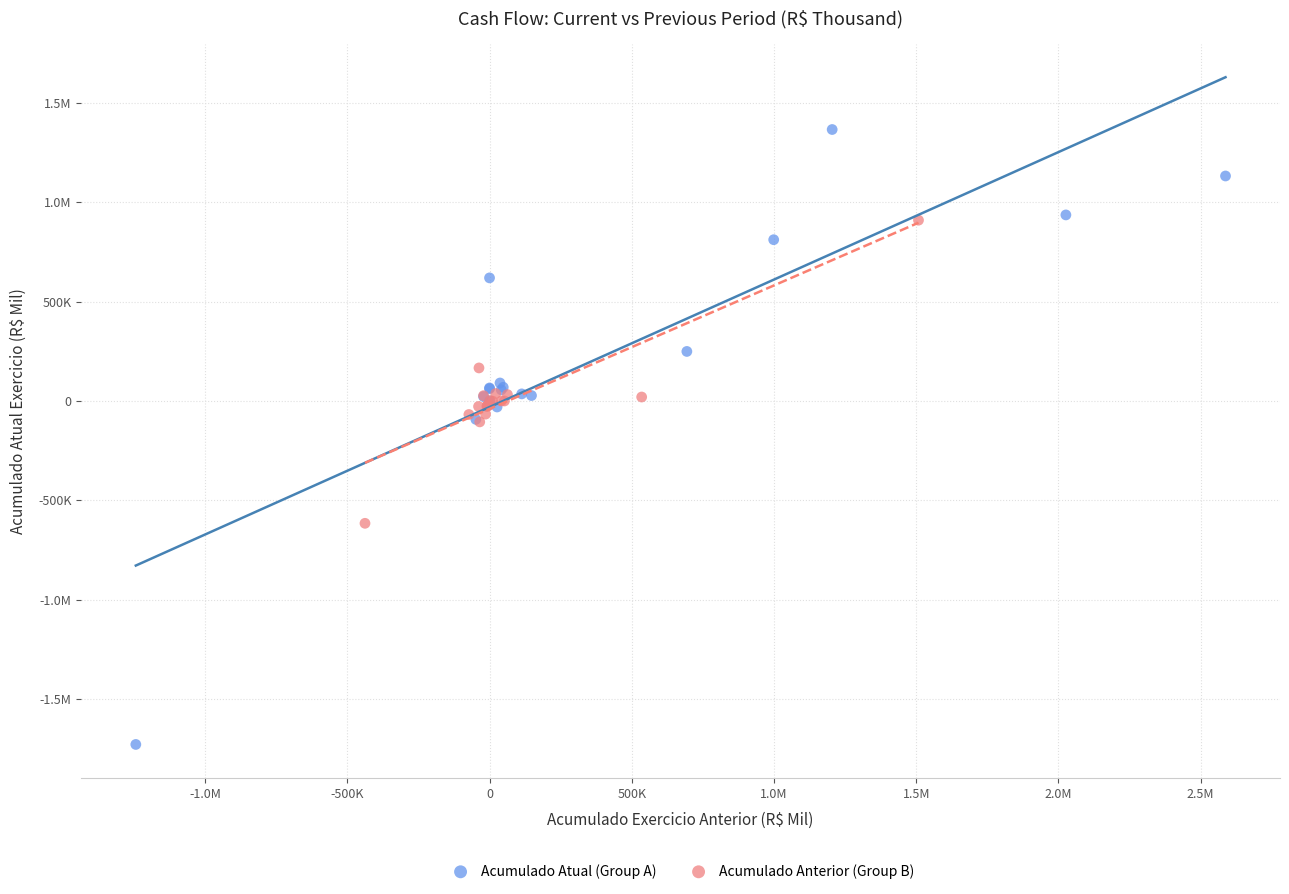

What are all the series names shown in the legend?

Acumulado Atual (Group A), Acumulado Anterior (Group B)